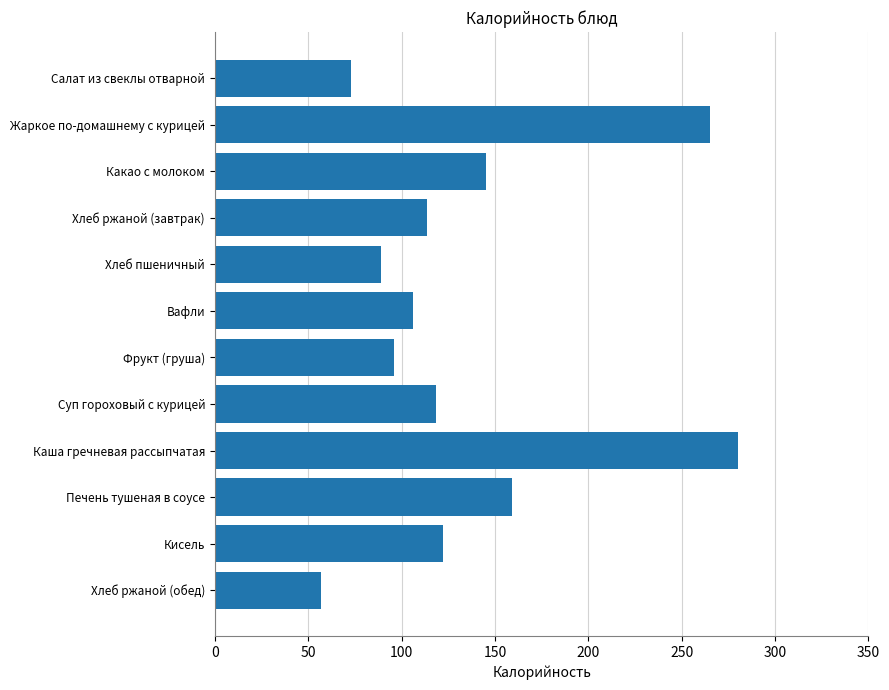

The chart shows a value of 185.9 at Каша гречневая рассыпчатая. True or false?

False